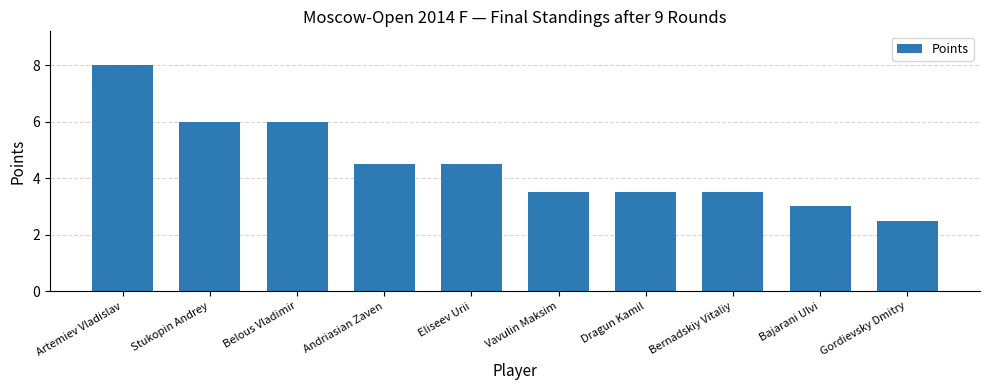

Reading right to left, extract all data points from this chart.

2.5	3.0	3.5	3.5	3.5	4.5	4.5	6.0	6.0	8.0